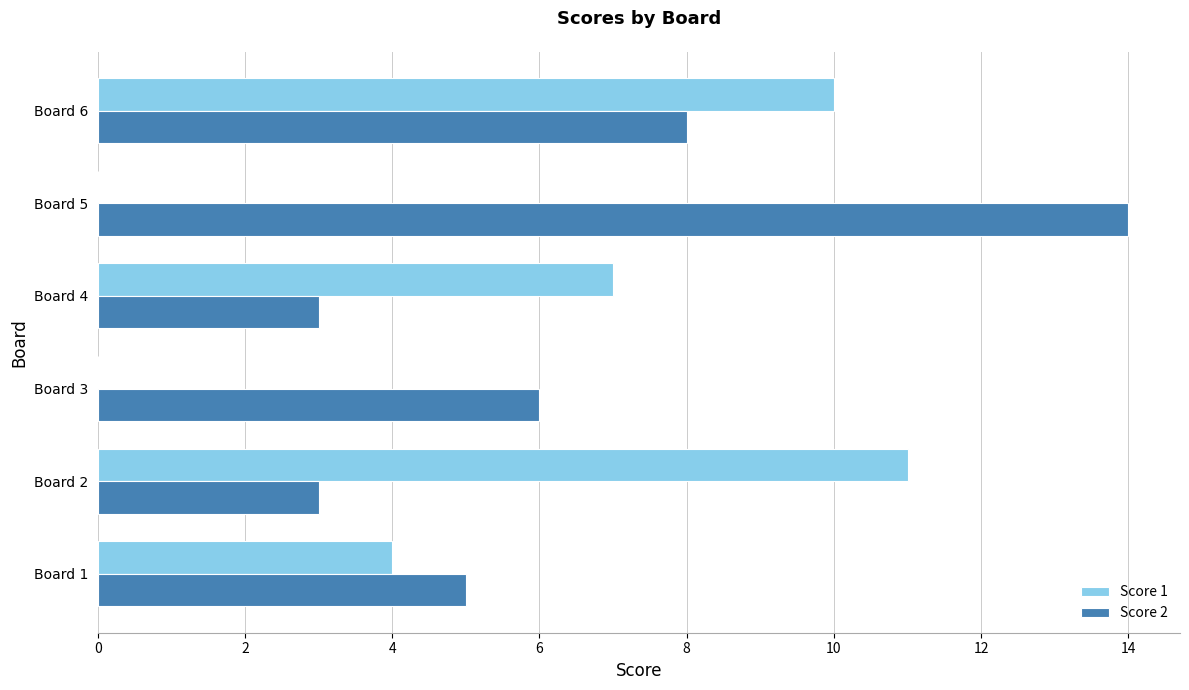

Which series has the largest total across all categories?

Score 2